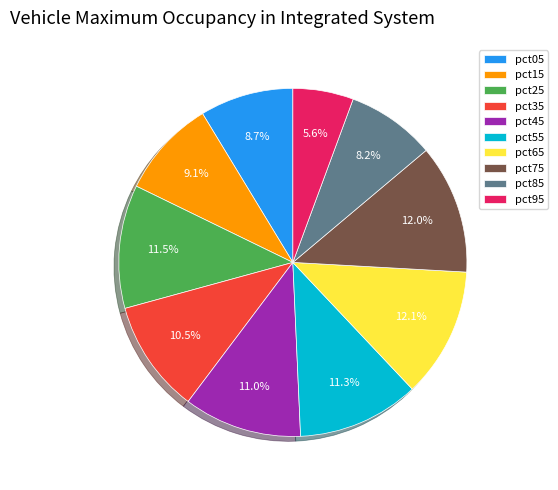

Does pct05 represent more than half of the total?

No